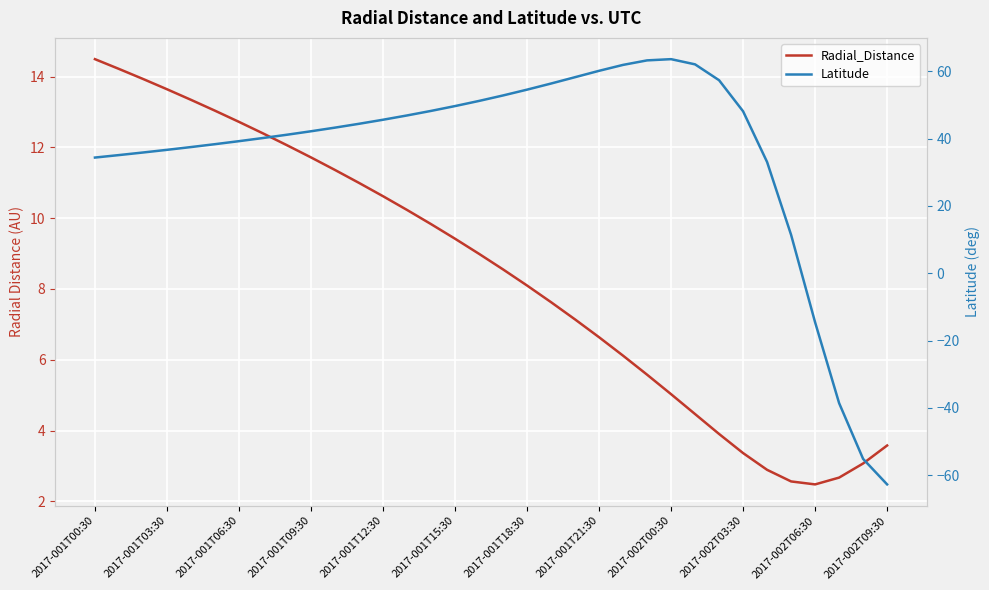

Which series ends up on top after the final intersection of Radial_Distance and Latitude?

Radial_Distance